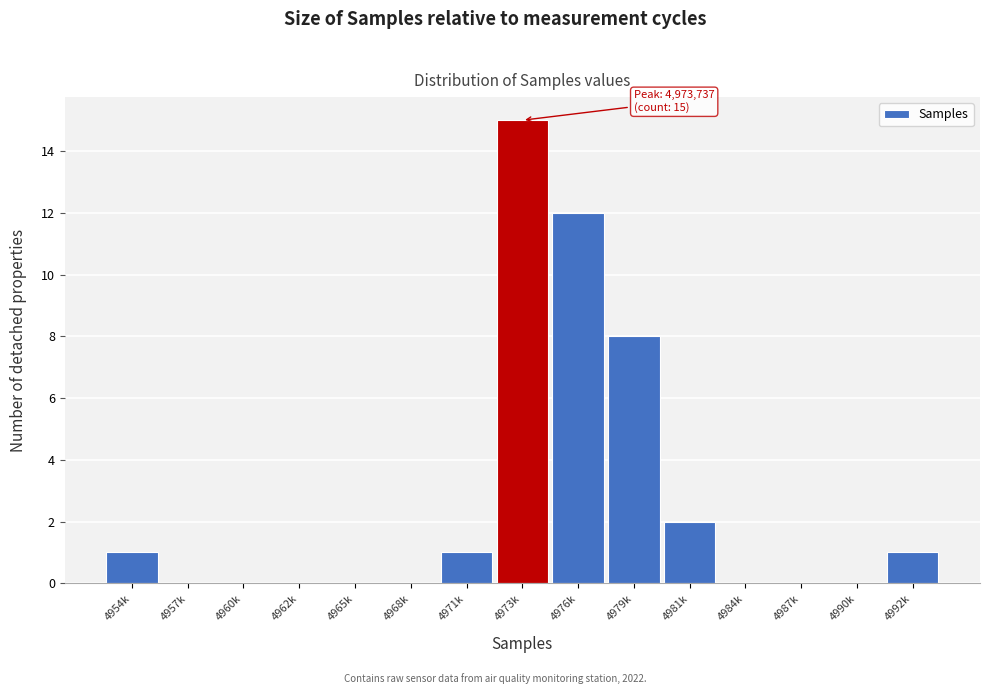

Reading left to right, transcribe all the data shown in this chart.

4954k=1	4957k=0	4960k=0	4962k=0	4965k=0	4968k=0	4971k=1	4973k=15	4976k=12	4979k=8	4981k=2	4984k=0	4987k=0	4990k=0	4992k=1